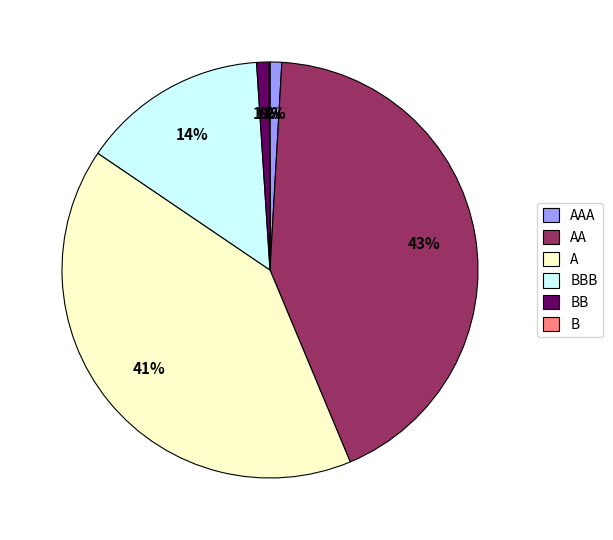

Which category has the biggest portion of the pie?

AA